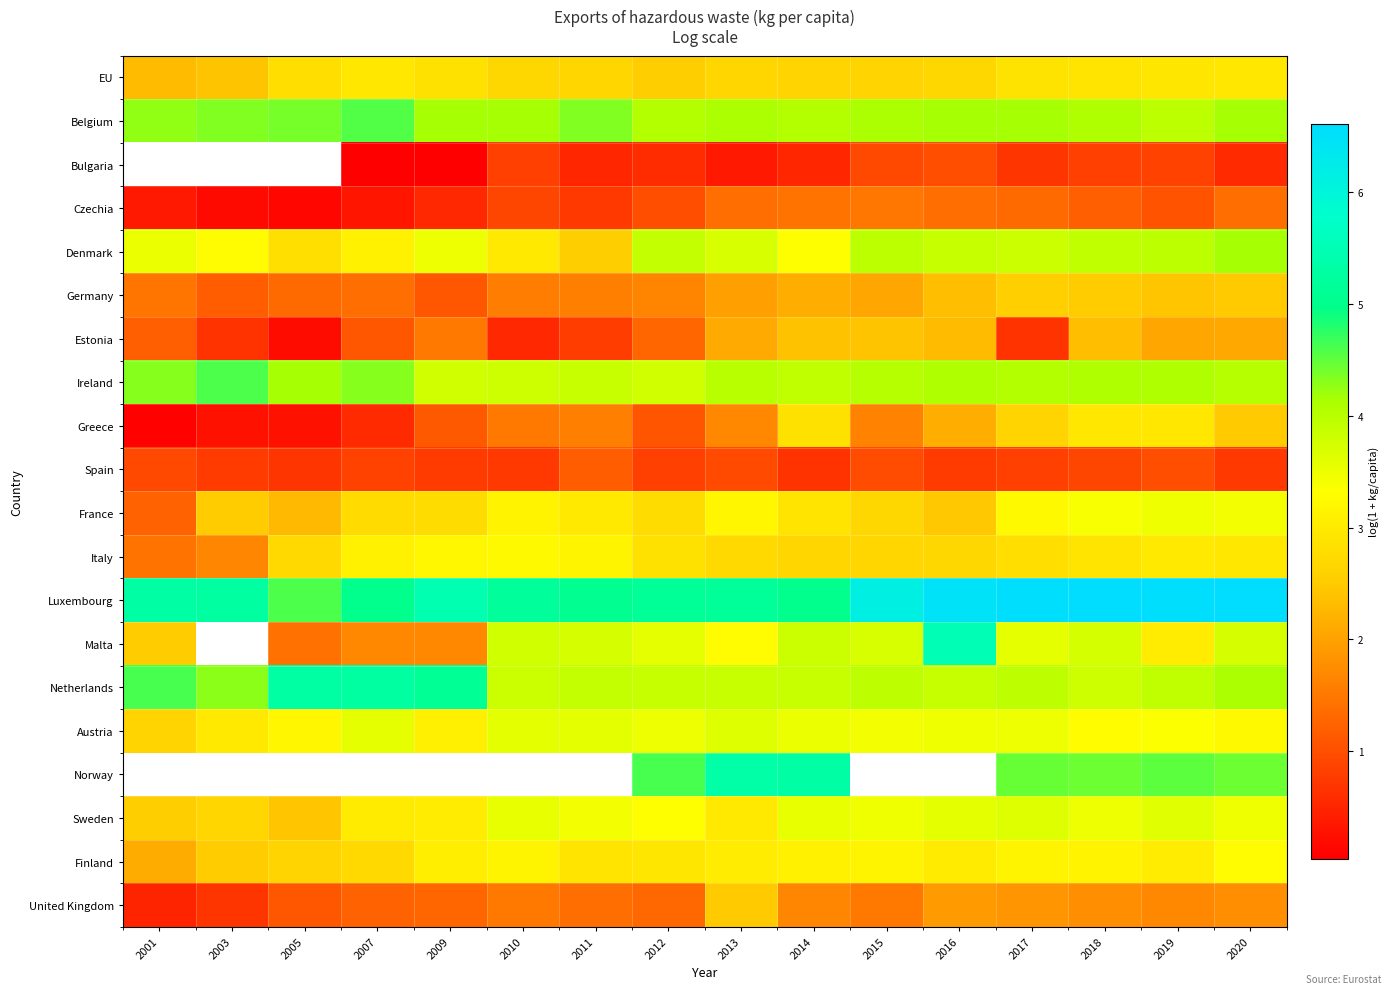

Which series has the widest spread of values?

Malta